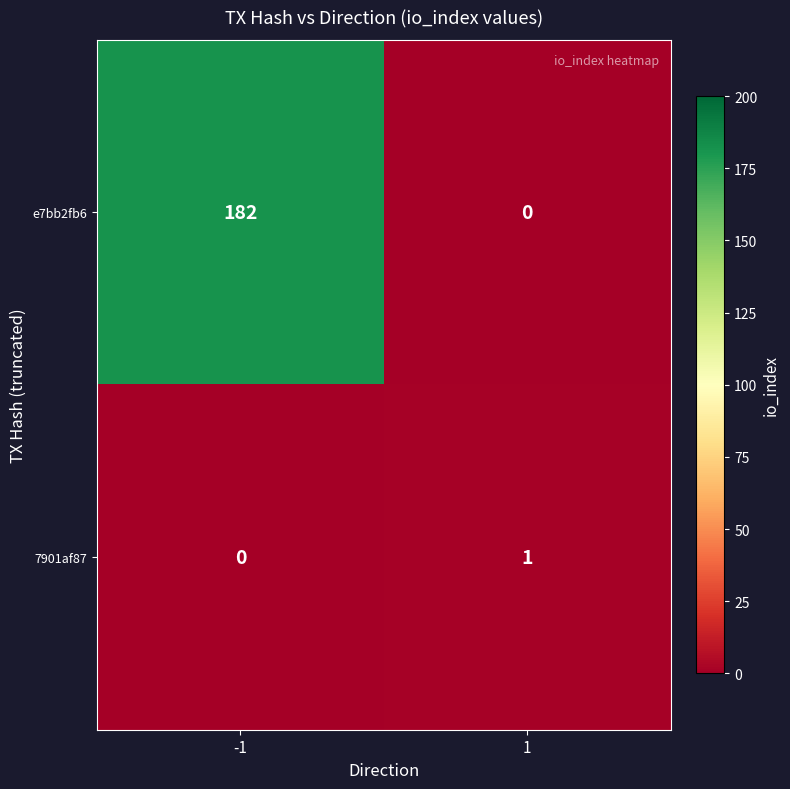

What is the average value of the e7bb2fb6 series?

91